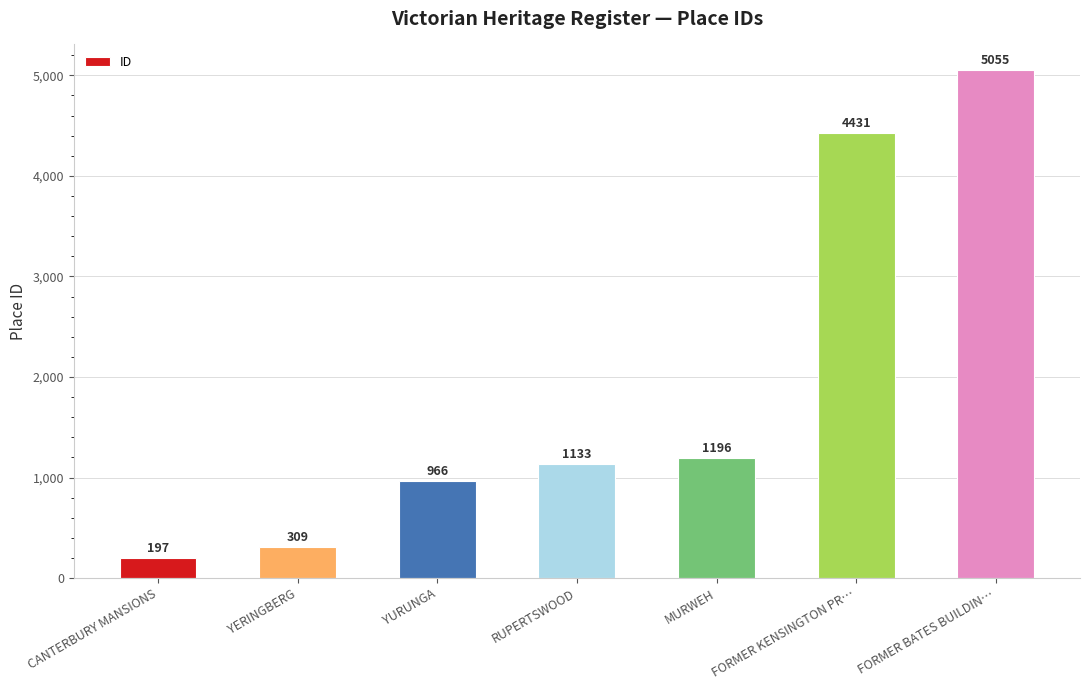

What position from the left is FORMER KENSINGTON PR…?

6